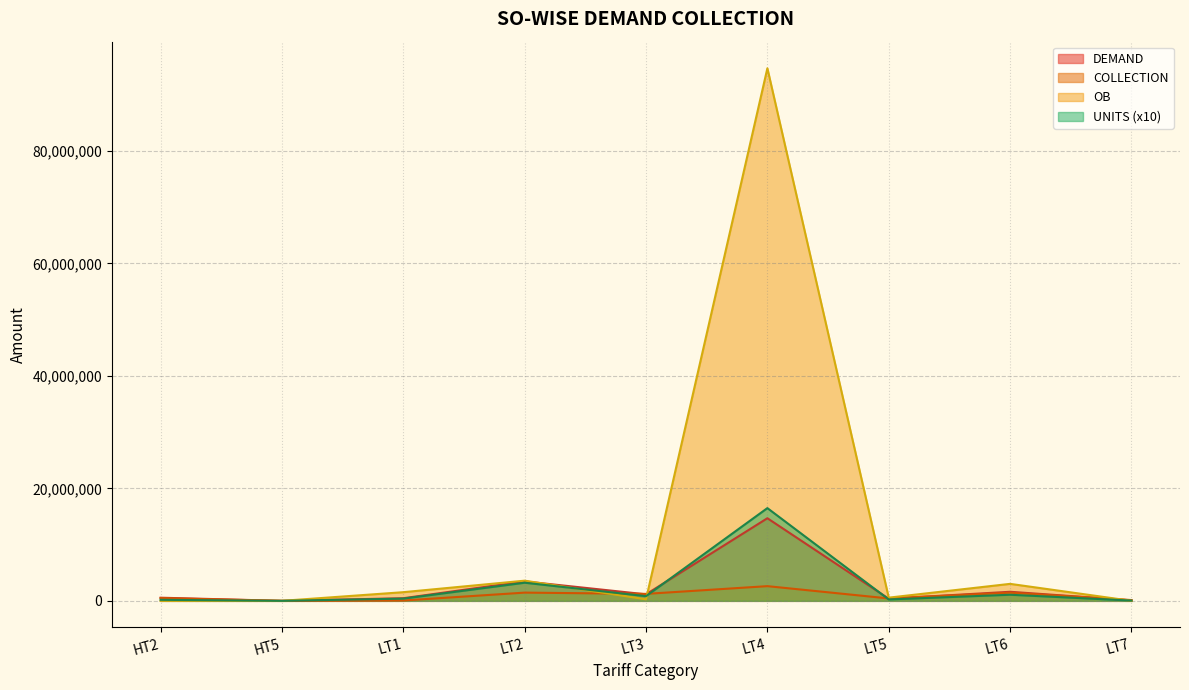

Count the number of categories in the chart.

9